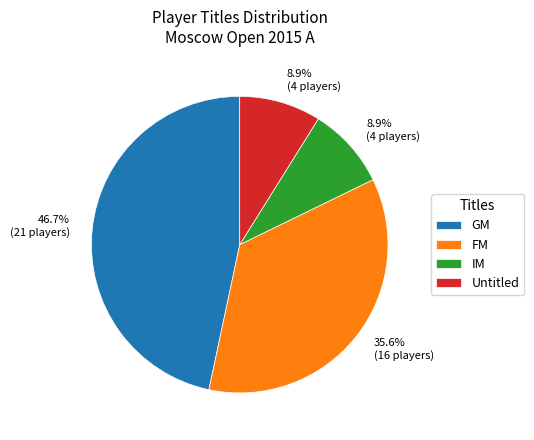

Is there a majority slice in this chart?

No